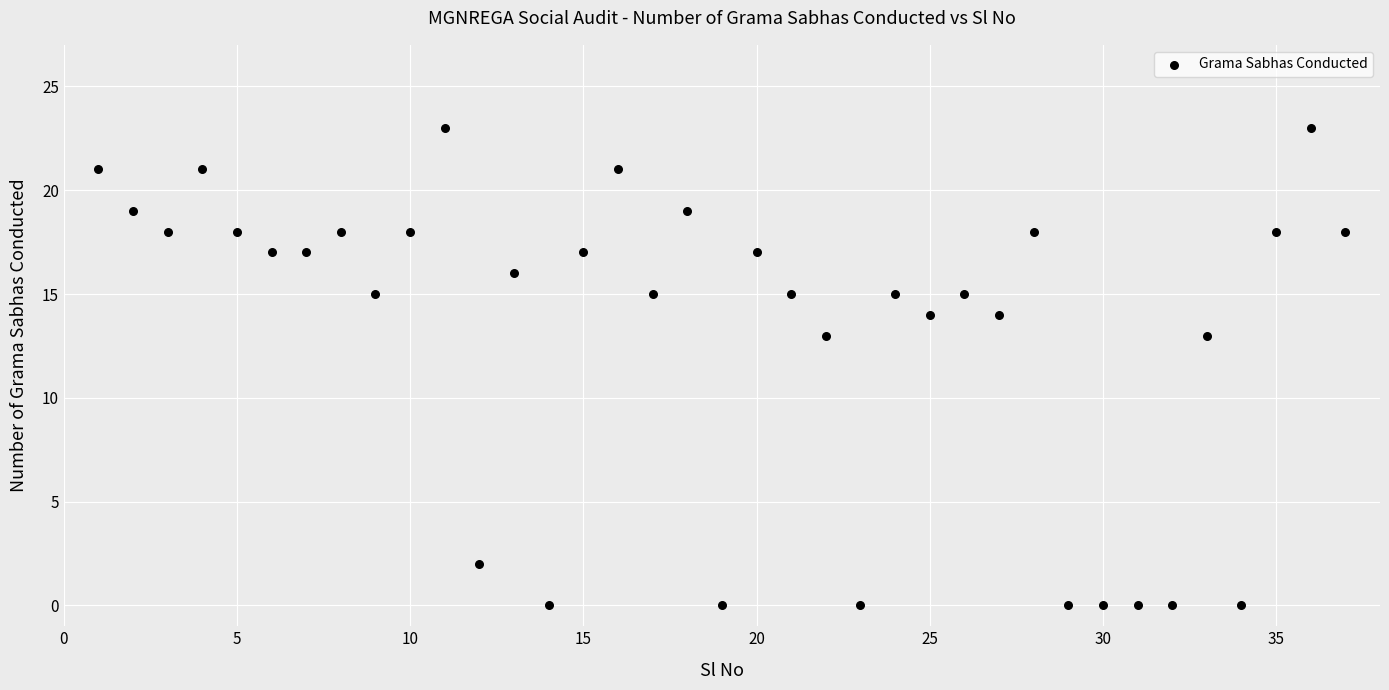

What is the range of Y values (max minus min)?

23